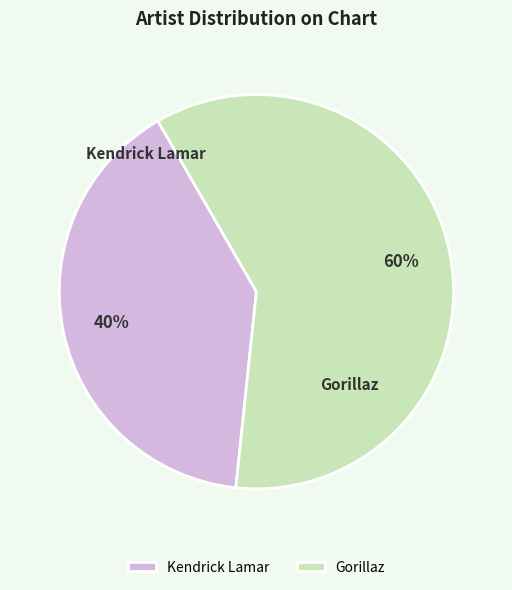

What is the ratio of the value at Kendrick Lamar to the value at Gorillaz?

0.7